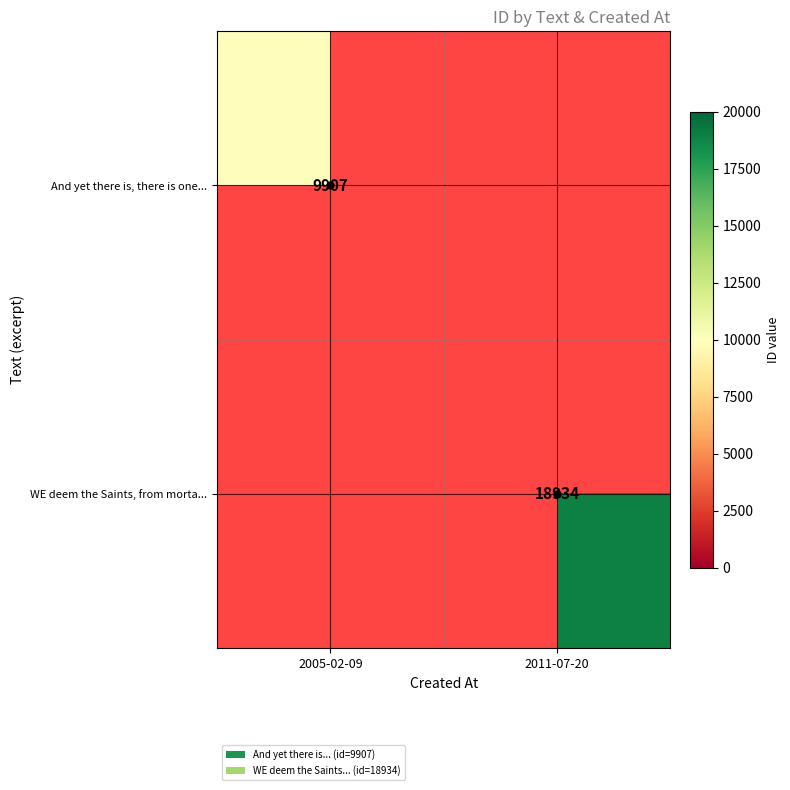

Is it true that WE deem the Saints, from morta... equals 12917 at 2011-07-20?

False